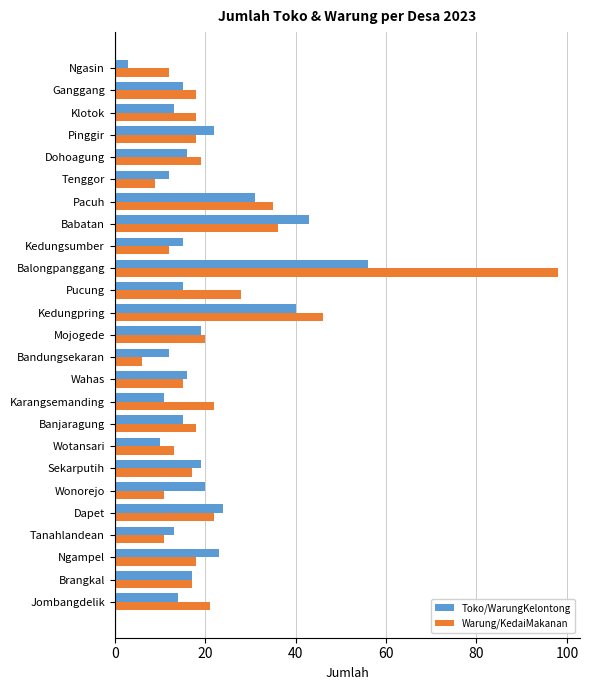

At which category does the chart reach its minimum across all series?

Ngasin